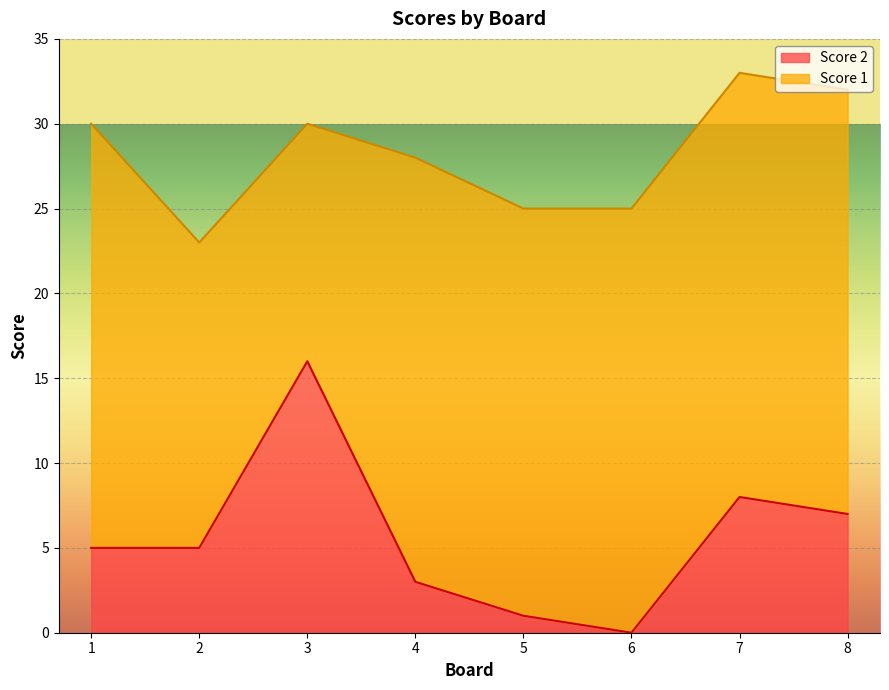

What is the difference between the maximum and minimum values in the Score 2 series?

16